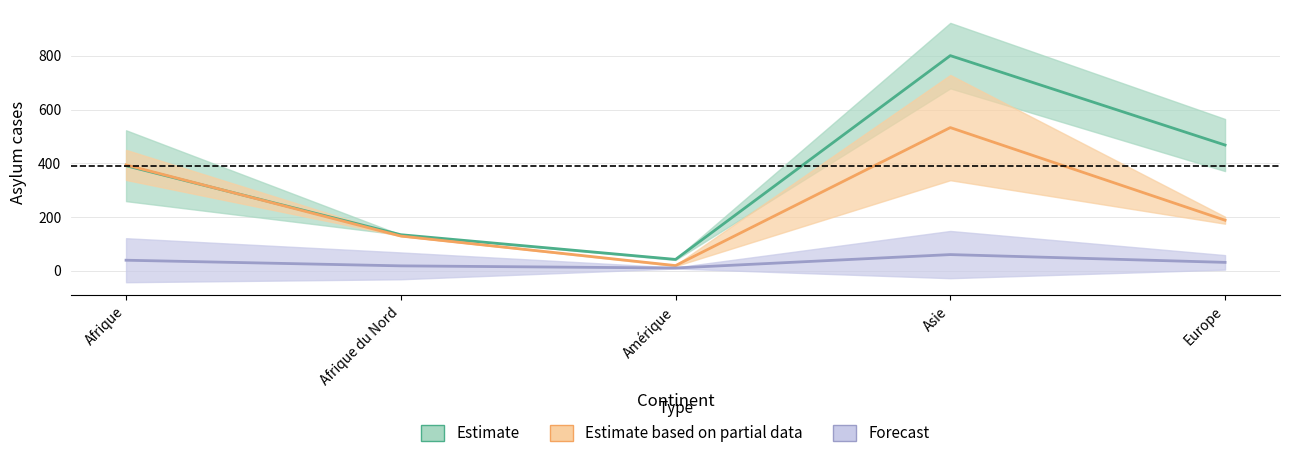

What is the sum of all Forecast values?

158